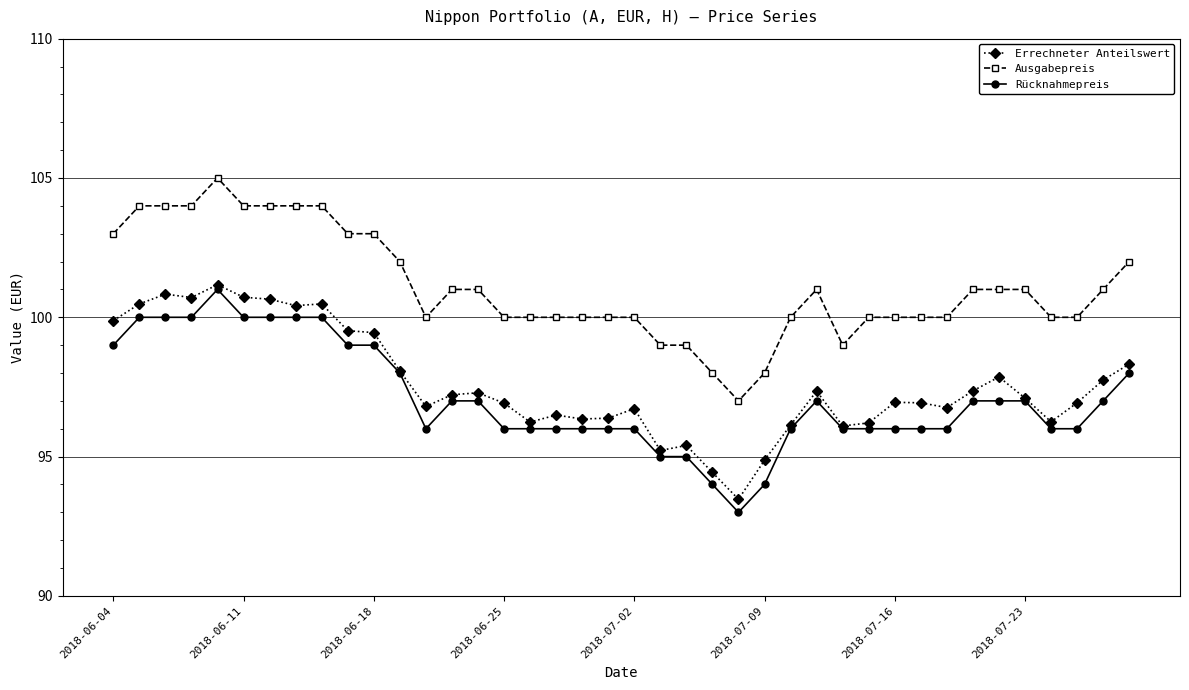

Which series has the largest total across all categories?

Ausgabepreis